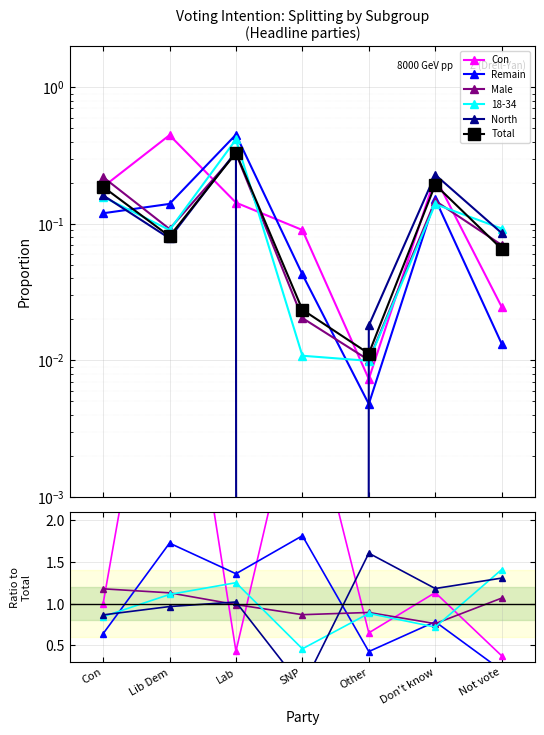

The value of Remain at Con is 1.1. True or false?

False